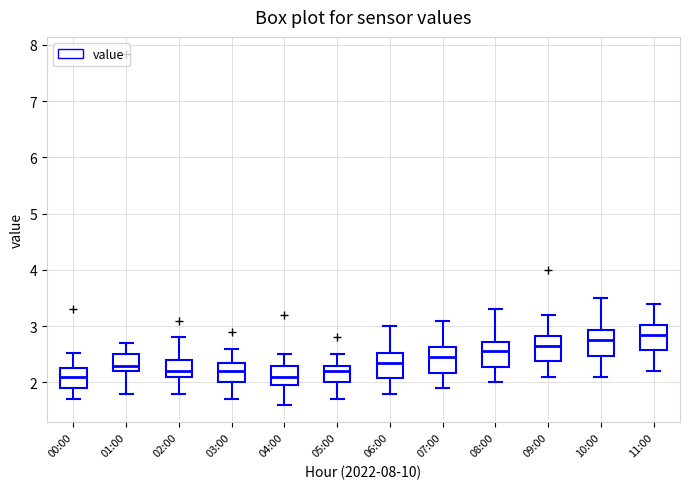

Reading left to right, transcribe this box plot: for each box, give where its median line is, the range the box spans, and where its two whiskers end, as read against the y-axis. The values are not printed on the chart, so give them approximately, as read against the axis.

00:00: median 2.1, box 1.9 to 2.3, whiskers 1.7 to 2.5
01:00: median 2.3, box 2.2 to 2.5, whiskers 1.8 to 2.7
02:00: median 2.2, box 2.1 to 2.4, whiskers 1.8 to 2.8
03:00: median 2.2, box 2.0 to 2.4, whiskers 1.7 to 2.6
04:00: median 2.1, box 2.0 to 2.3, whiskers 1.6 to 2.5
05:00: median 2.2, box 2.0 to 2.3, whiskers 1.7 to 2.5
06:00: median 2.4, box 2.1 to 2.5, whiskers 1.8 to 3.0
07:00: median 2.5, box 2.2 to 2.6, whiskers 1.9 to 3.1
08:00: median 2.6, box 2.3 to 2.7, whiskers 2.0 to 3.3
09:00: median 2.7, box 2.4 to 2.8, whiskers 2.1 to 3.2
10:00: median 2.8, box 2.5 to 2.9, whiskers 2.1 to 3.5
11:00: median 2.9, box 2.6 to 3.0, whiskers 2.2 to 3.4